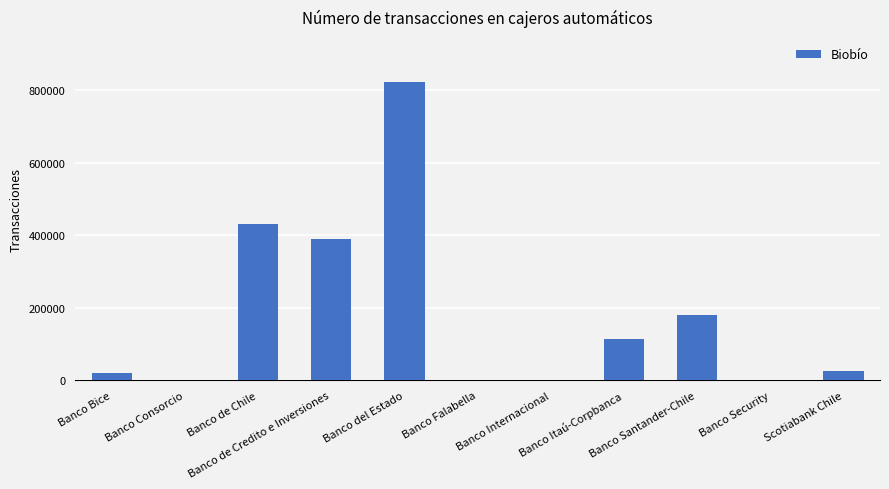

Reading right to left, list all the values displayed in this chart.

Scotiabank Chile=25416	Banco Security=1014	Banco Santander-Chile=179961	Banco Itaú-Corpbanca=114865	Banco Internacional=0	Banco Falabella=0	Banco del Estado=821940	Banco de Credito e Inversiones=388434	Banco de Chile=431989	Banco Consorcio=0	Banco Bice=21015